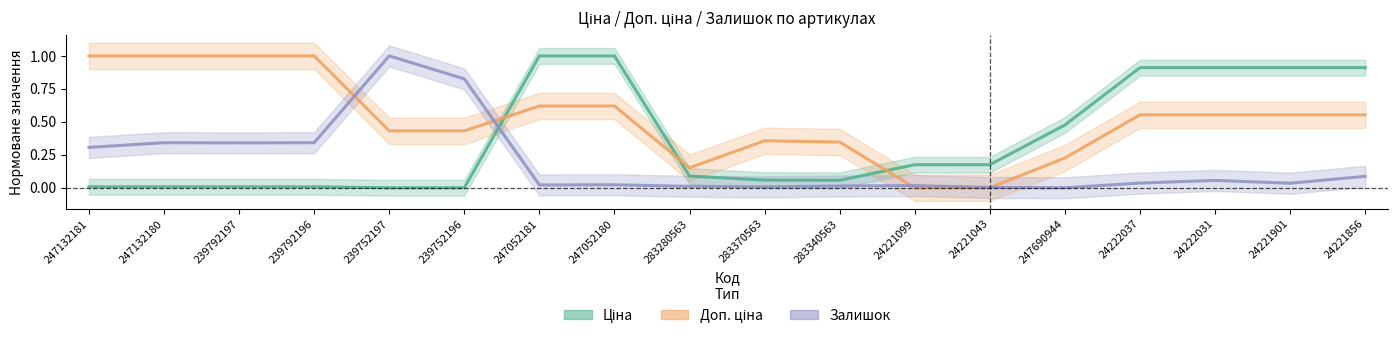

Which series has the largest total across all categories?

Доп. ціна